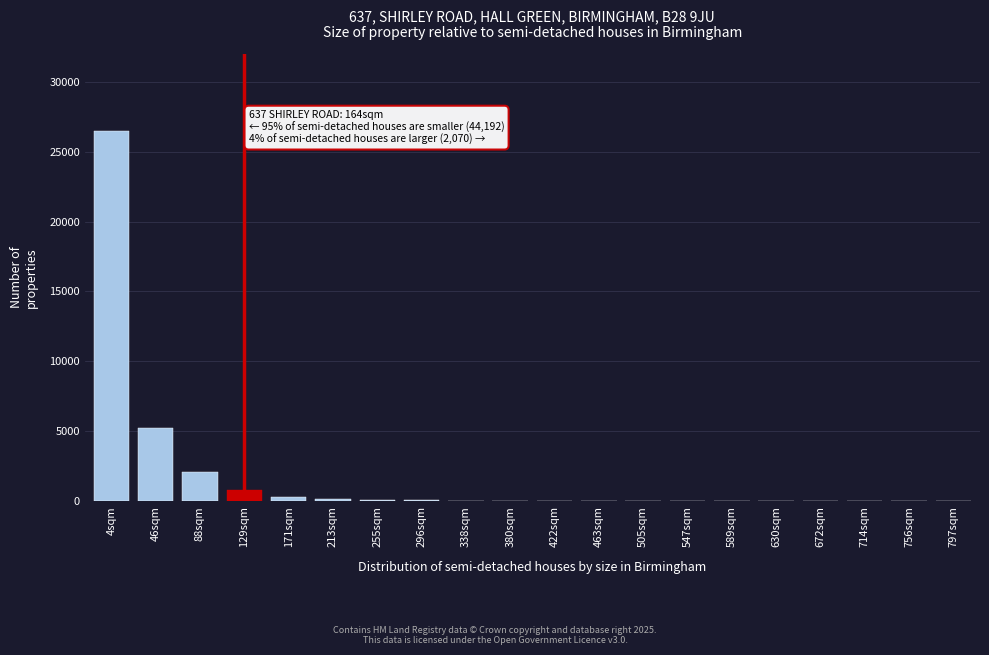

The chart shows a value of 3 at 797sqm. True or false?

True